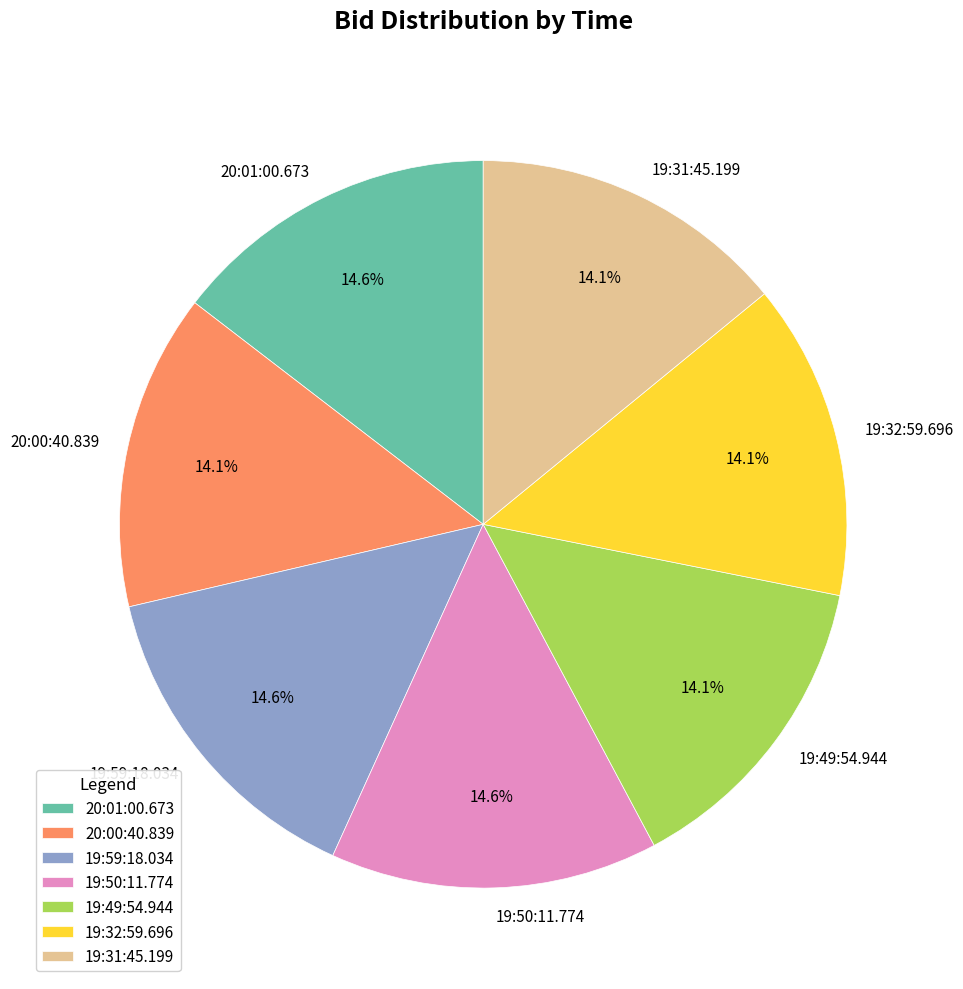

How many segments does this pie chart have?

7